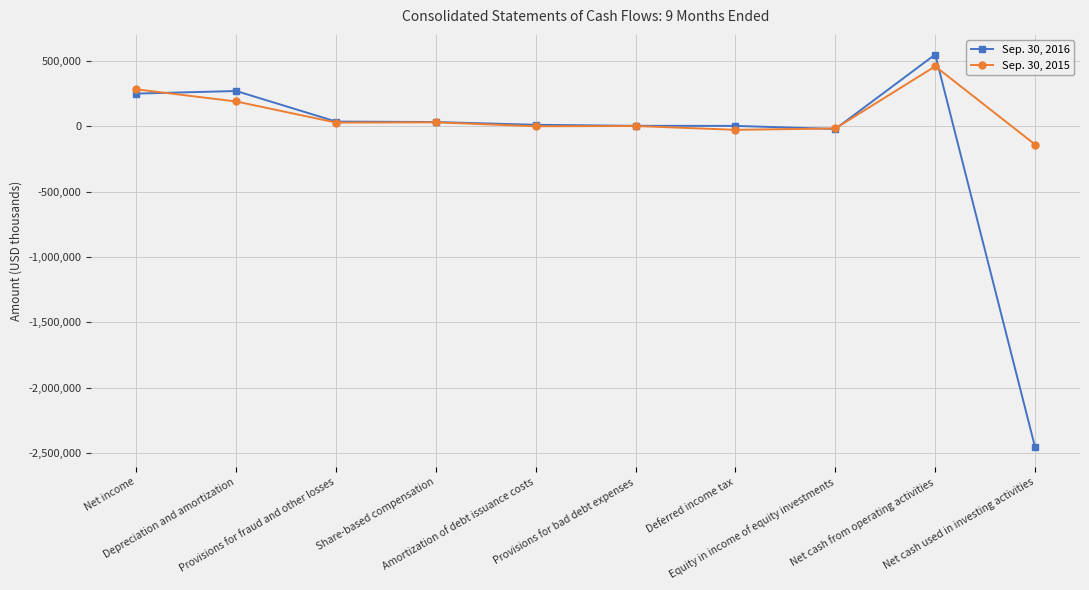

What is the sum of all Sep. 30, 2016 values?

-1309840